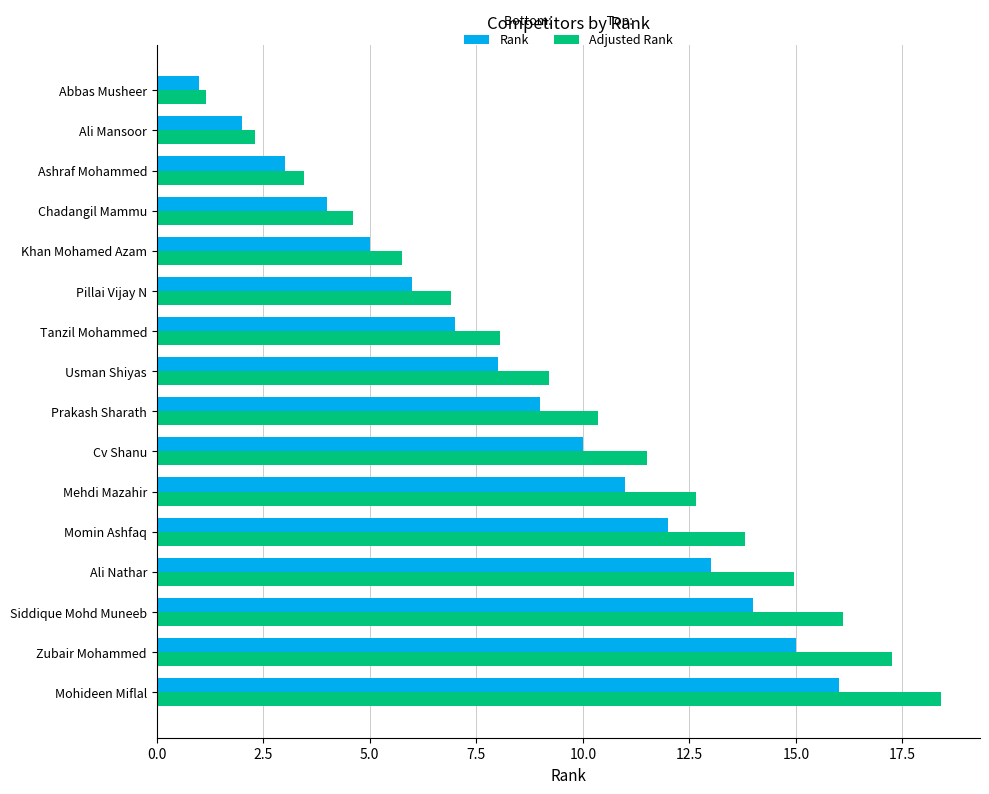

Which series has the largest range (max minus min)?

Adjusted Rank